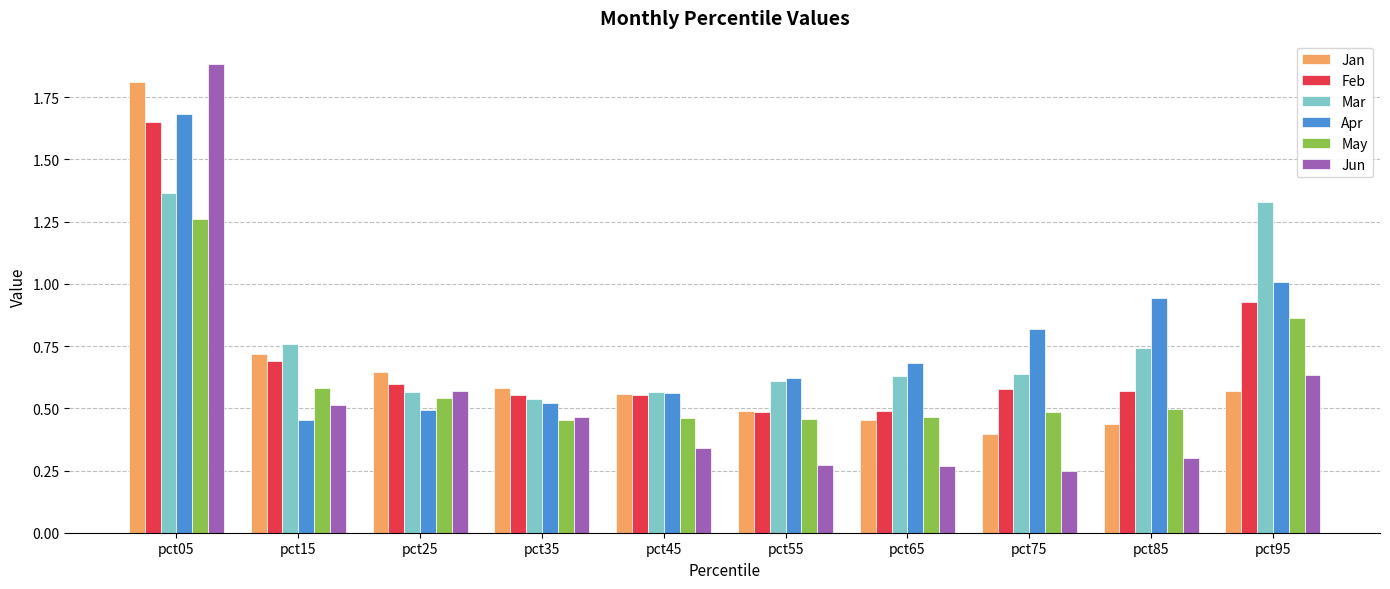

The value of Apr at pct55 is 0.3. True or false?

False